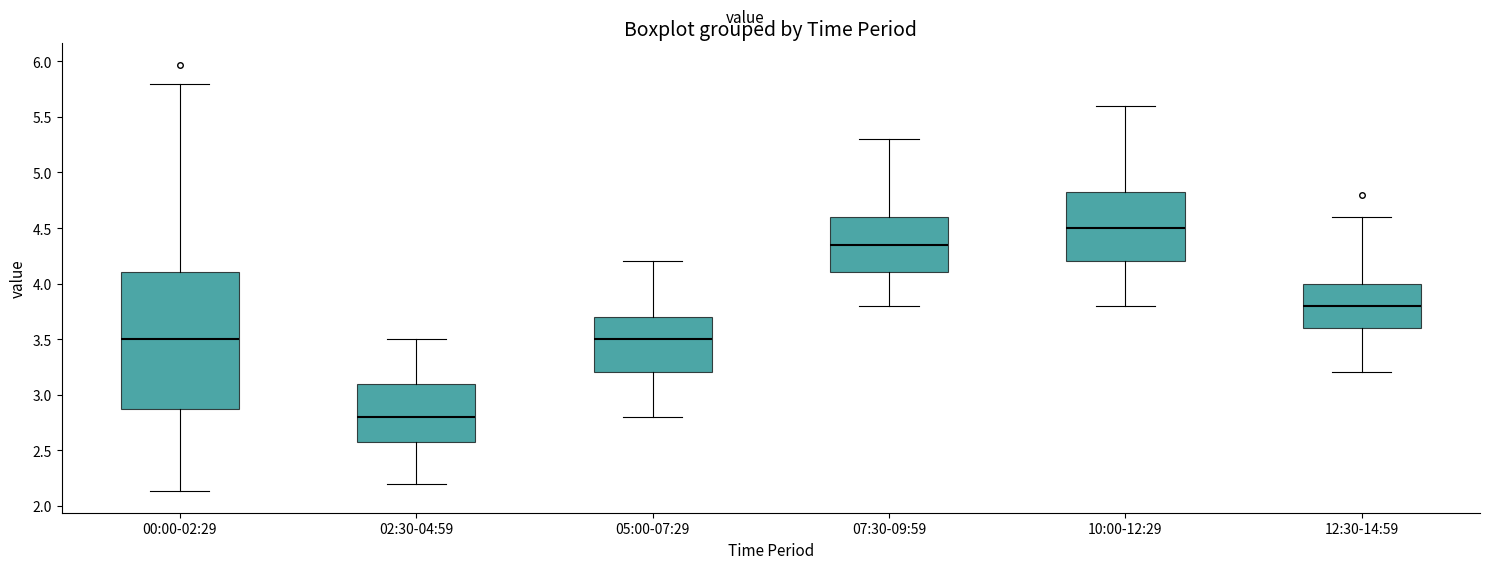

Comparing the boxes themselves (not the whiskers), which one is the tallest?

00:00-02:29